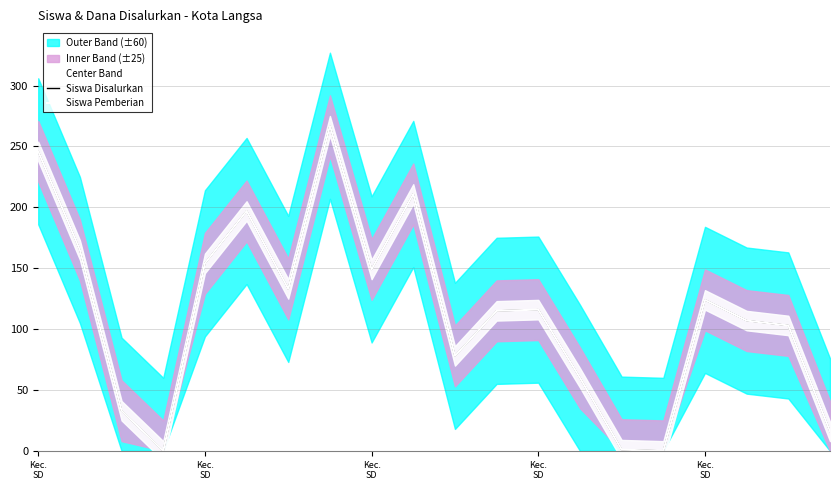

How many values in the Siswa Pemberian series are below 116?

10